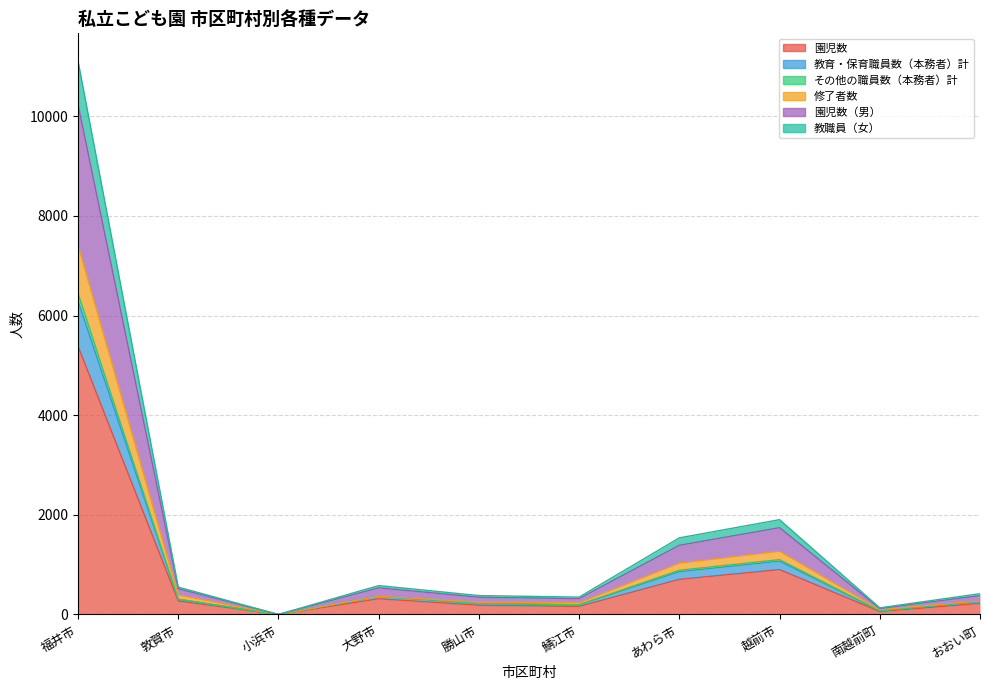

What is the spread (max minus min) of values at 大野市?

265